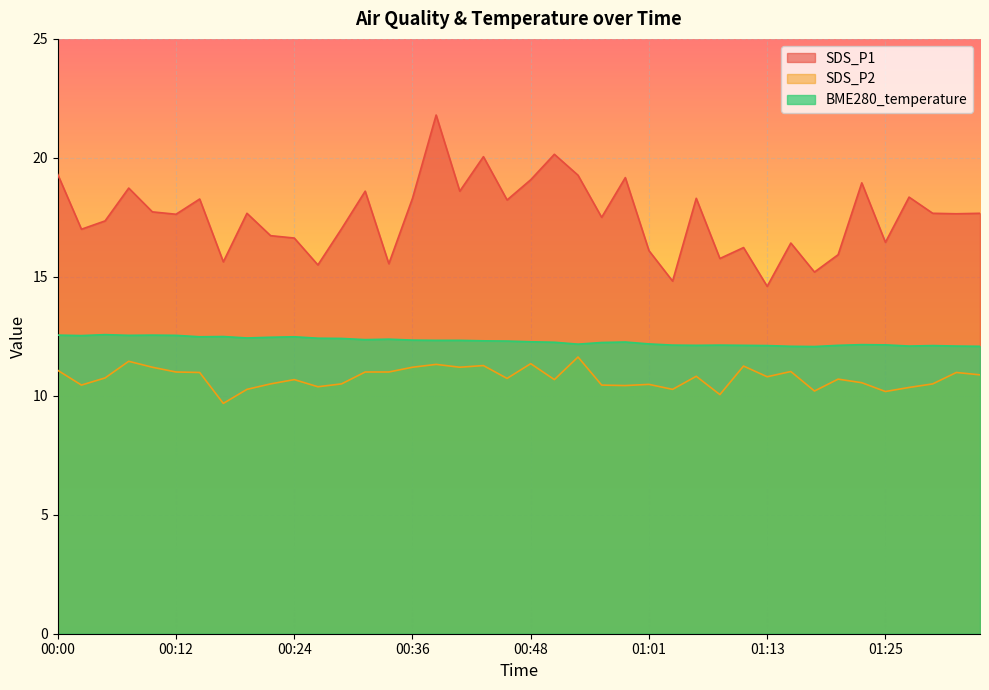

What is the total value across all series at 00:17?

37.8